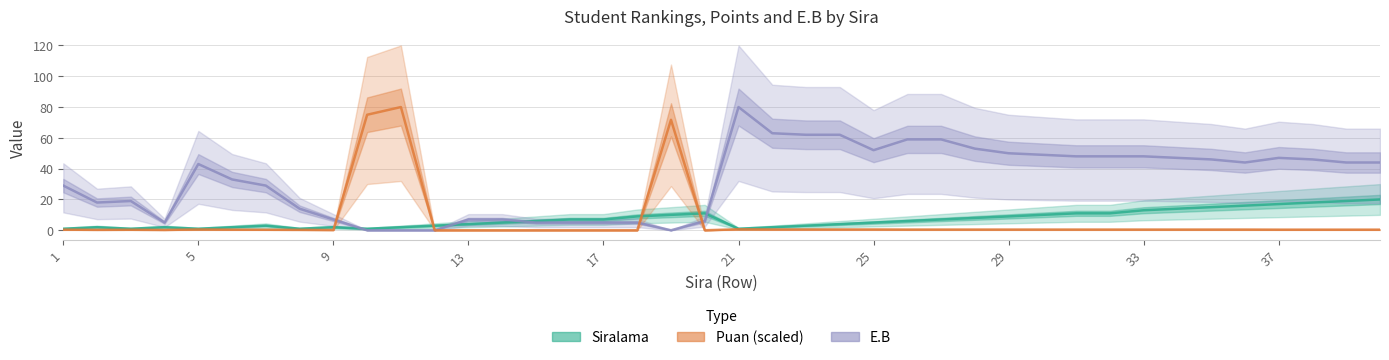

How many lines are shown in the chart?

3